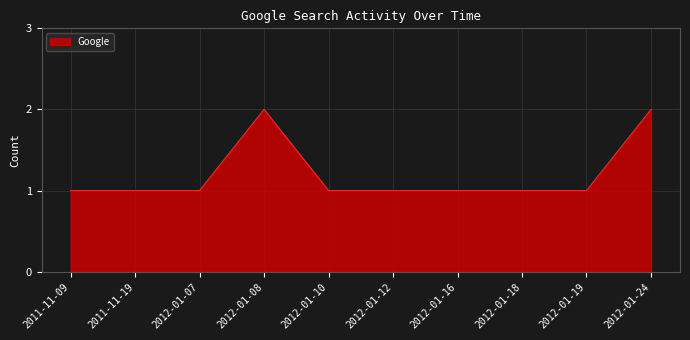

What is the average value?

1